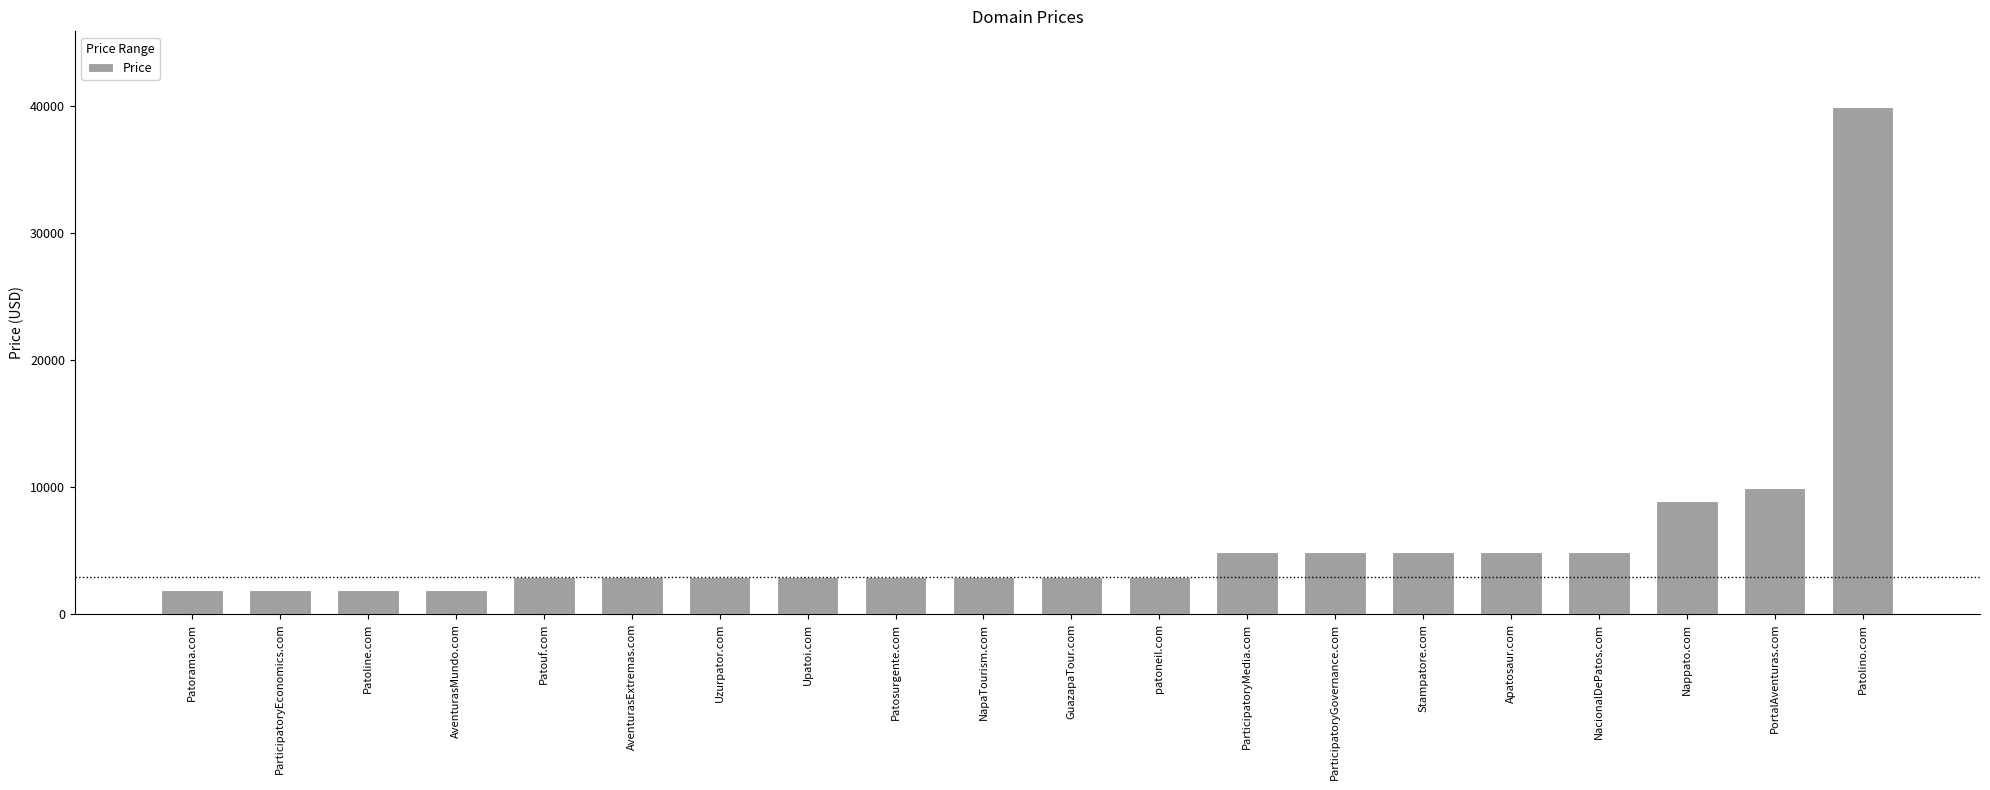

What is the maximum value shown in the chart?

39888